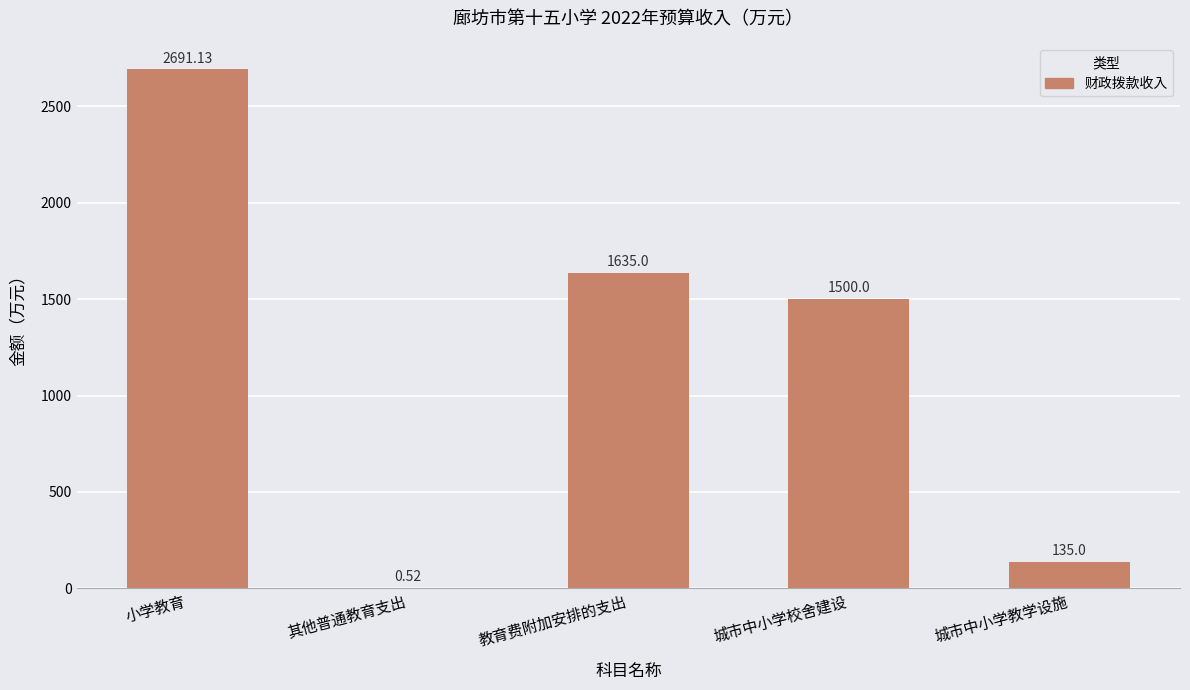

What is the sum of the values at 小学教育 and 城市中小学教学设施?

2826.1